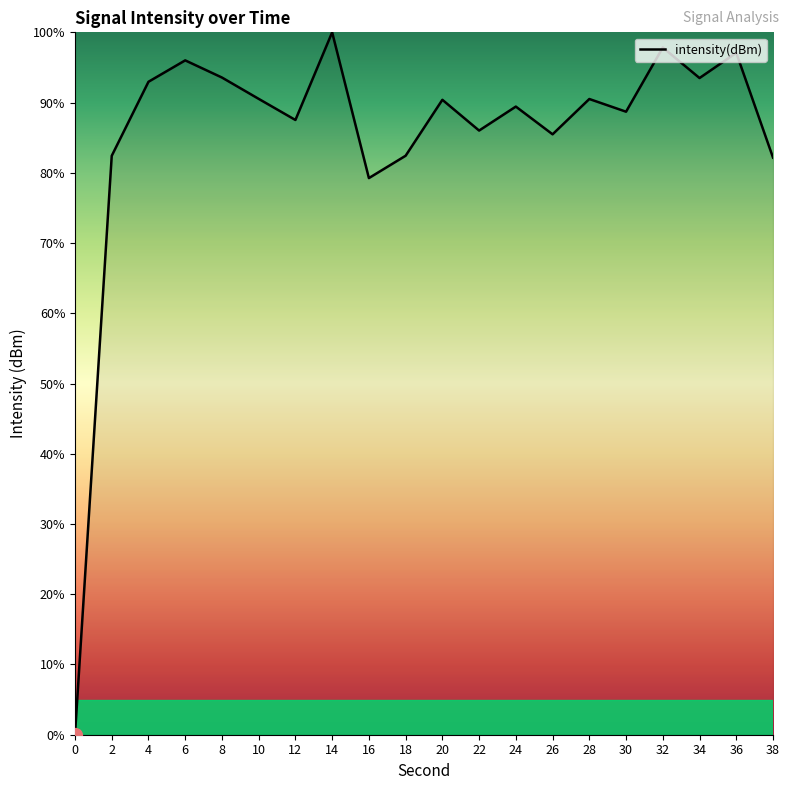

True or false: the data shows 82.2 at 38.

True